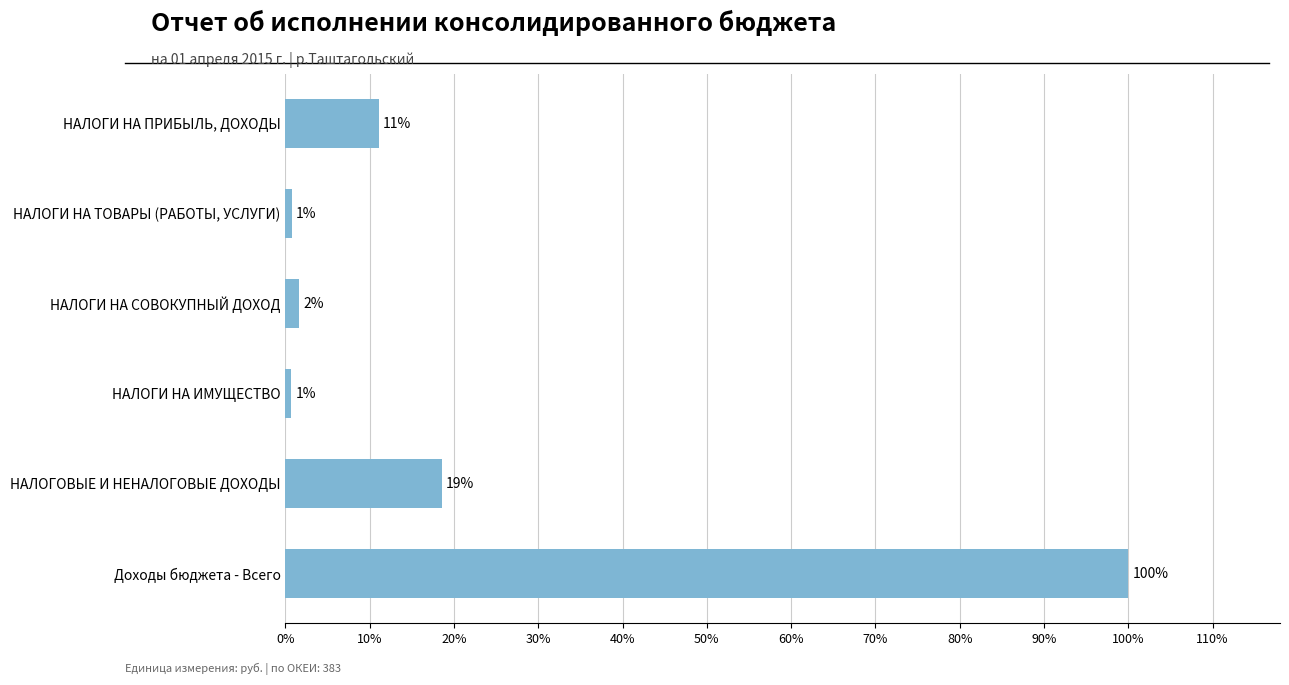

Count the number of values greater than 56117302.

3